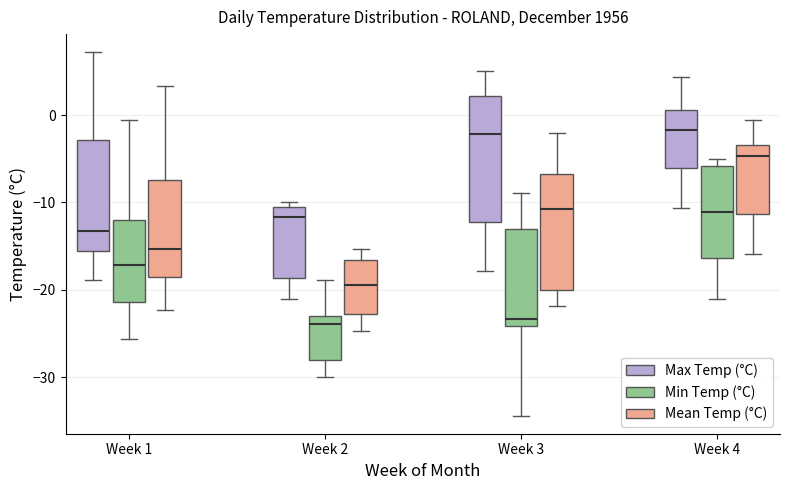

Reading left to right, read every box against the y-axis: the position of its median line, the range the box covers, and the ends of its whiskers. The values are not printed on the chart, so give them approximately, as read against the axis.

Week 1 (Max Temp (°C)): median -13, box -16 to -3, whiskers -19 to 7
Week 1 (Min Temp (°C)): median -17, box -21 to -12, whiskers -26 to -1
Week 1 (Mean Temp (°C)): median -15, box -18 to -7, whiskers -22 to 3
Week 2 (Max Temp (°C)): median -12, box -19 to -11, whiskers -21 to -10
Week 2 (Min Temp (°C)): median -24, box -28 to -23, whiskers -30 to -19
Week 2 (Mean Temp (°C)): median -19, box -23 to -17, whiskers -25 to -15
Week 3 (Max Temp (°C)): median -2, box -12 to 2, whiskers -18 to 5
Week 3 (Min Temp (°C)): median -23, box -24 to -13, whiskers -34 to -9
Week 3 (Mean Temp (°C)): median -11, box -20 to -7, whiskers -22 to -2
Week 4 (Max Temp (°C)): median -2, box -6 to 1, whiskers -11 to 4
Week 4 (Min Temp (°C)): median -11, box -16 to -6, whiskers -21 to -5
Week 4 (Mean Temp (°C)): median -5, box -11 to -3, whiskers -16 to -1